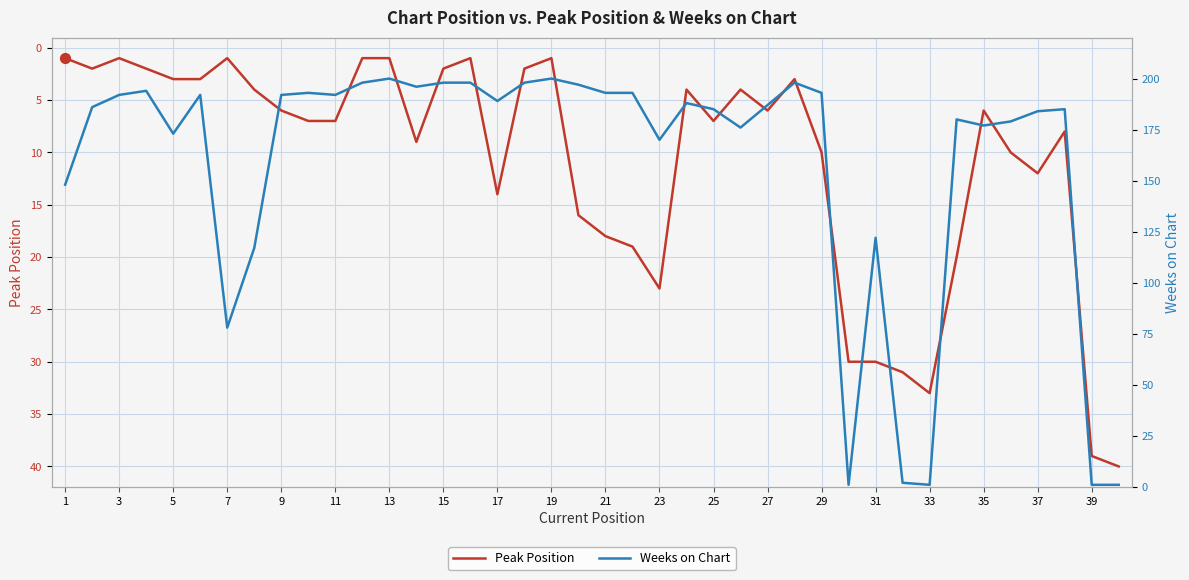

The Peak Position series shows 1 at 3. True or false?

True